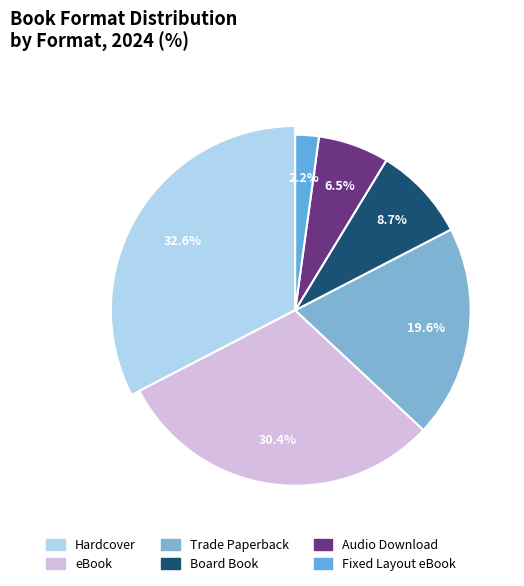

To the nearest percent, what is the difference between the Fixed Layout eBook and eBook slice percentages?

28%